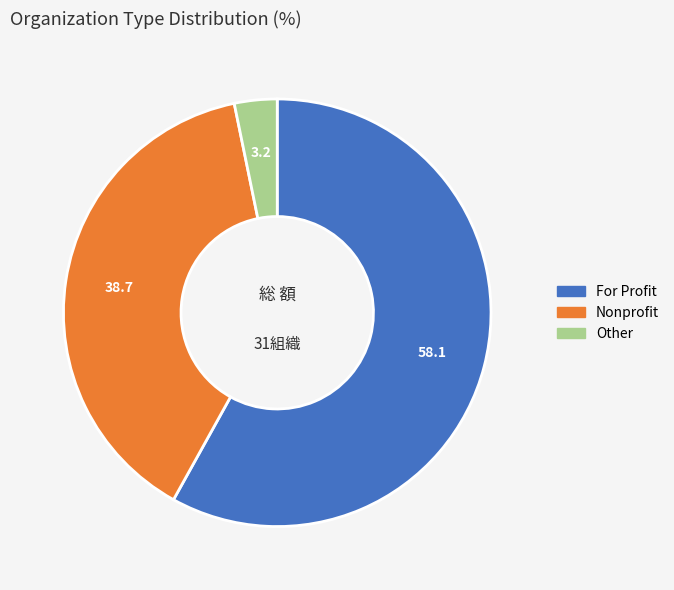

Is there any slice that represents more than half of the pie?

Yes